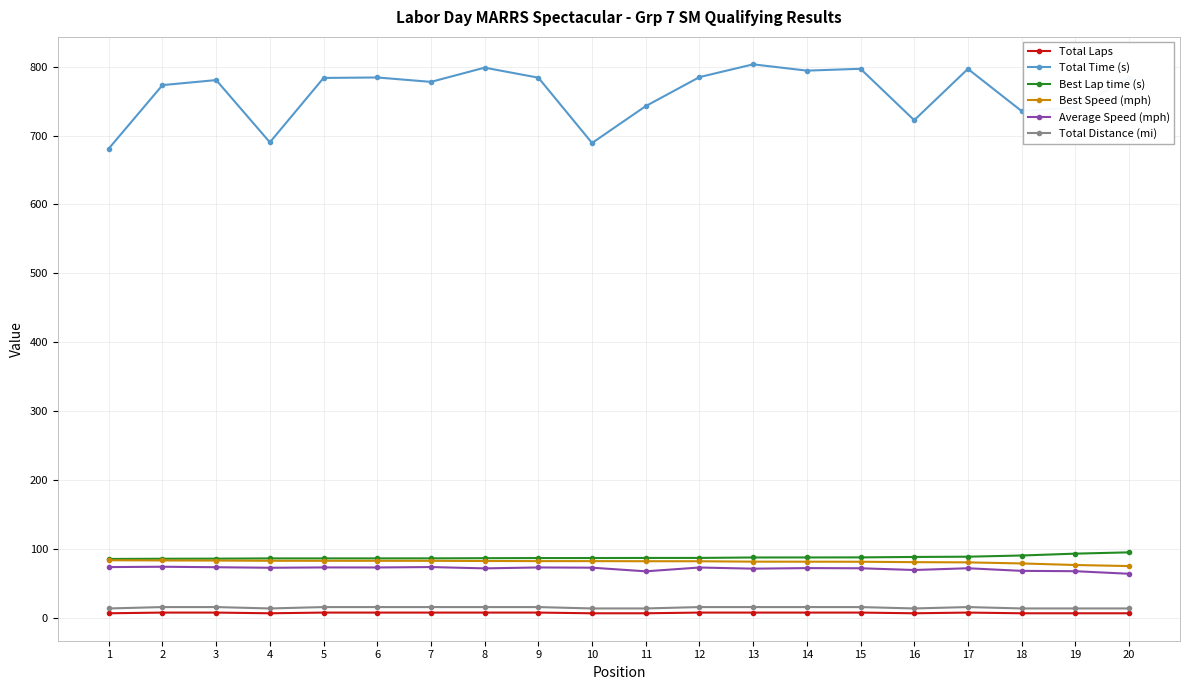

What is the difference between the highest and lowest values at 1?

674.1